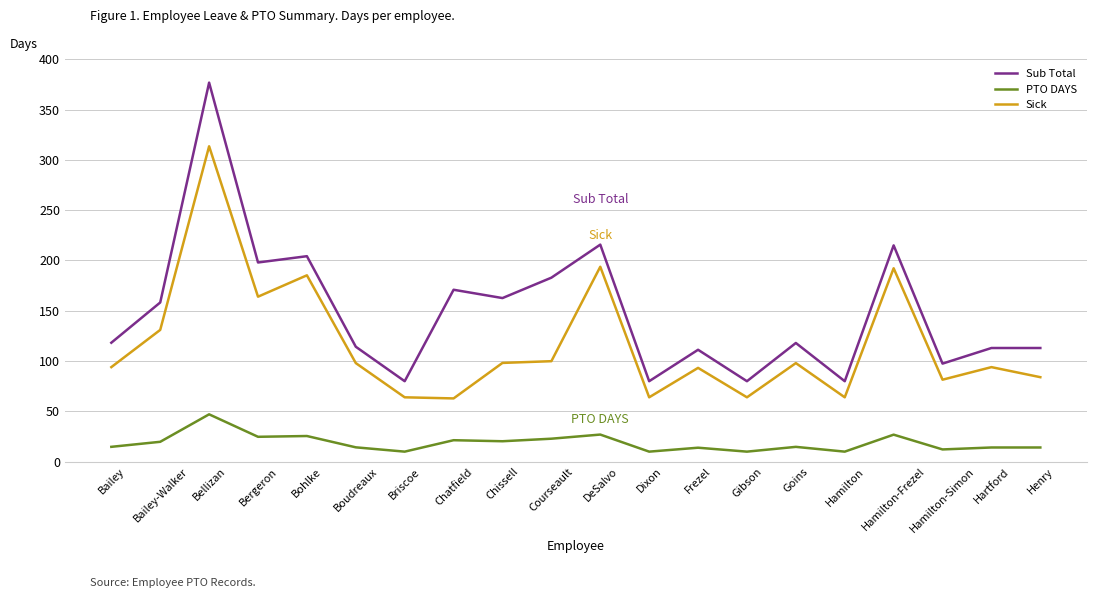

What is the maximum value shown in the chart?

376.8